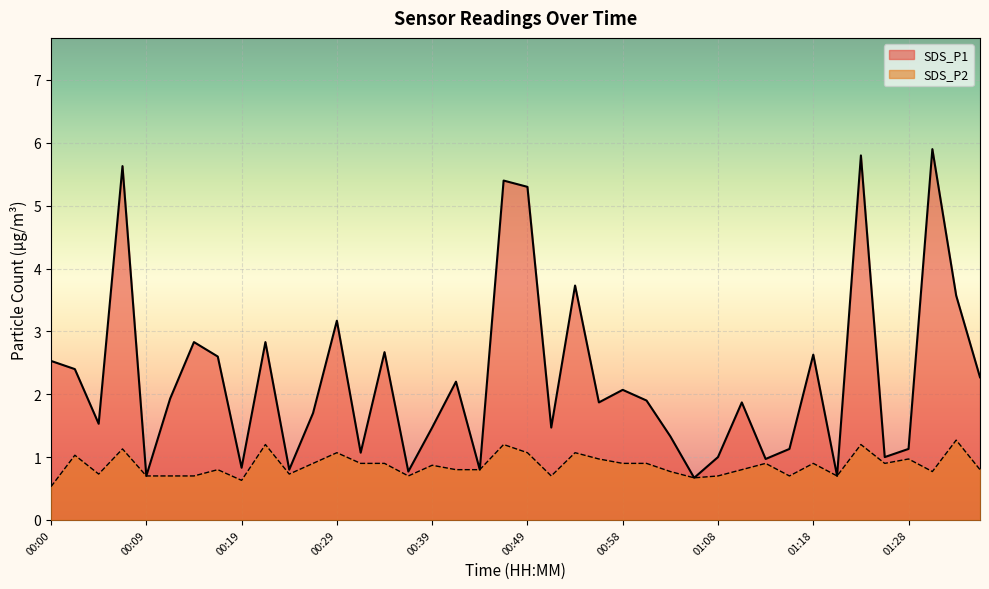

What is the total value across all series at 00:22?

4.0